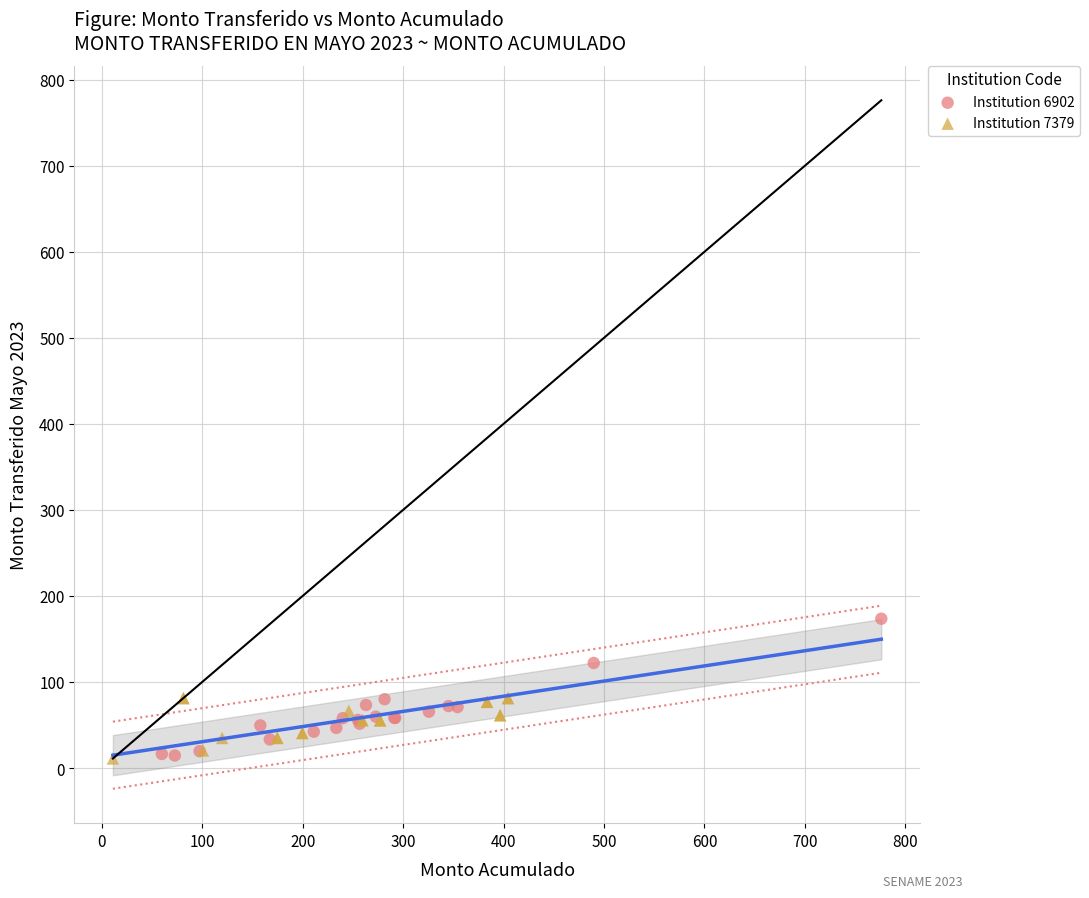

What are all the series names shown in the legend?

Institution 6902, Institution 7379